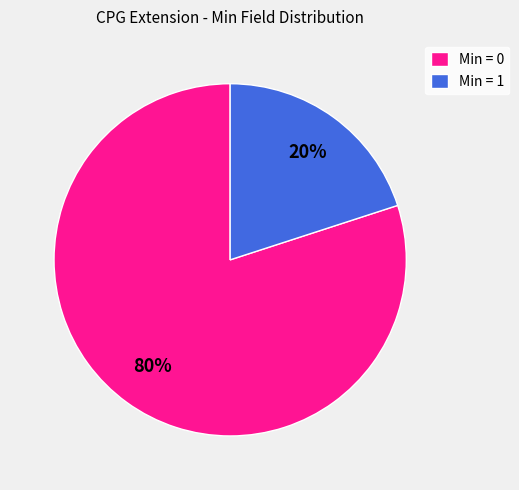

Is it true that Min = 1 is 20% of the pie?

True